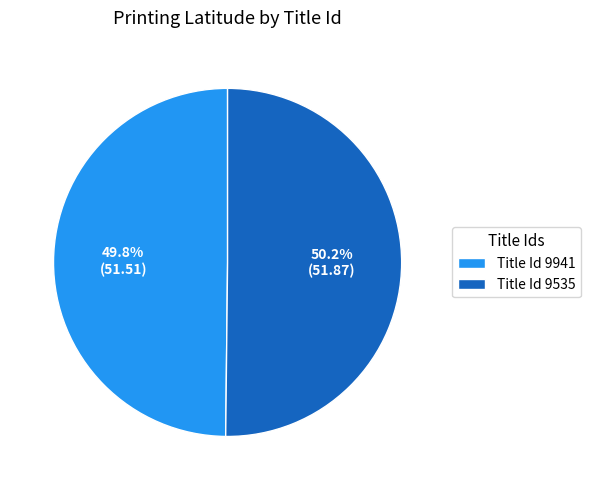

What percentage is NOT represented by Title Id 9535?

49.8%